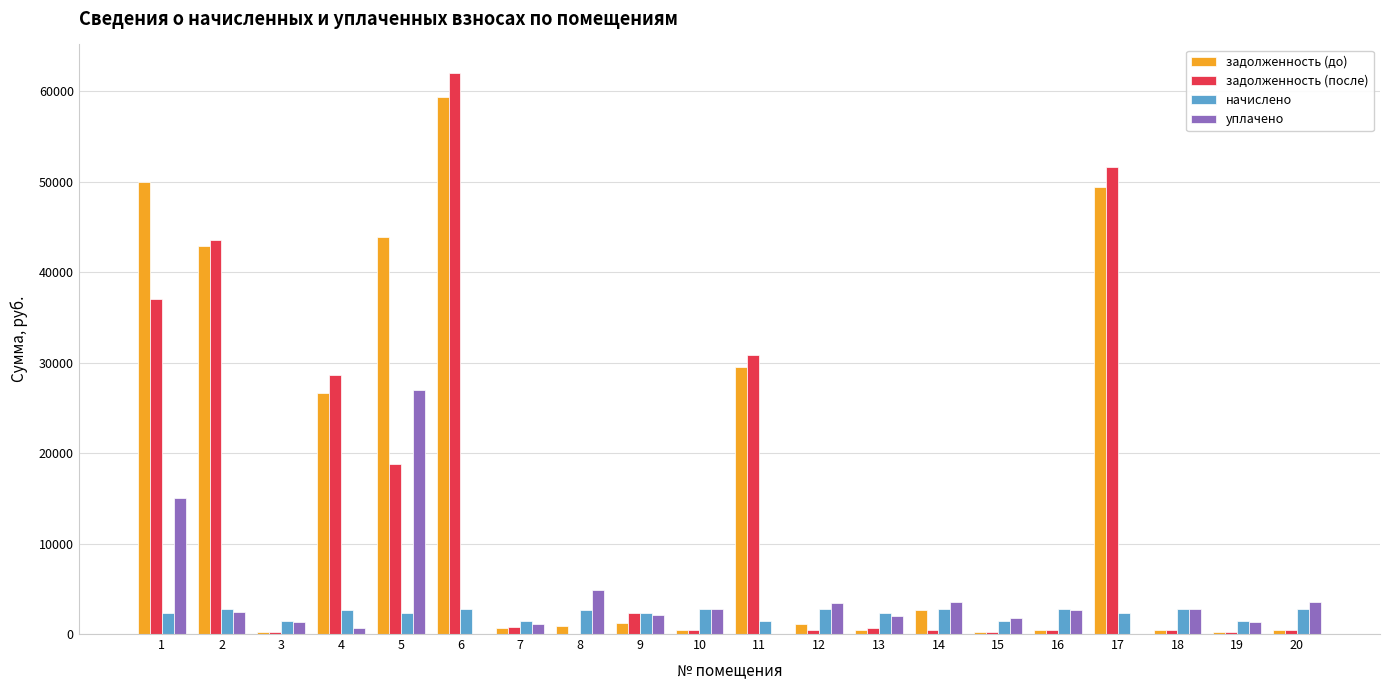

How many data points in задолженность (до) are above 1090?

10